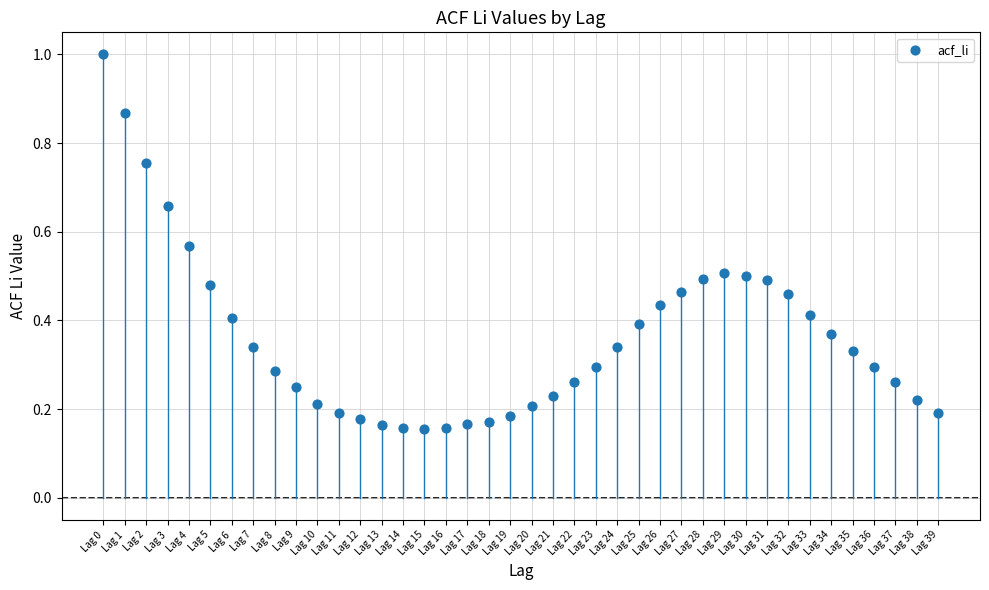

Count the number of points in this scatter plot.

40